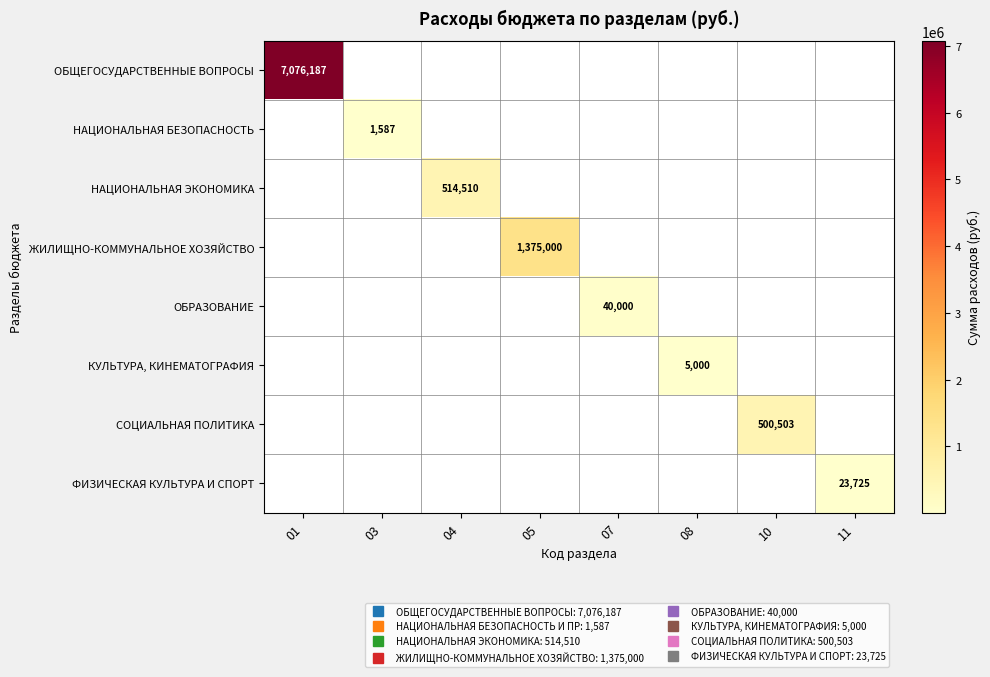

Which label corresponds to the smallest value in the chart?

03